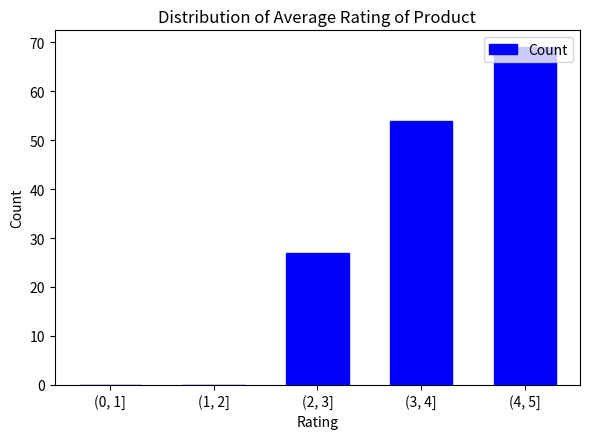

Where is the data nearest to the value 34?

(2, 3]